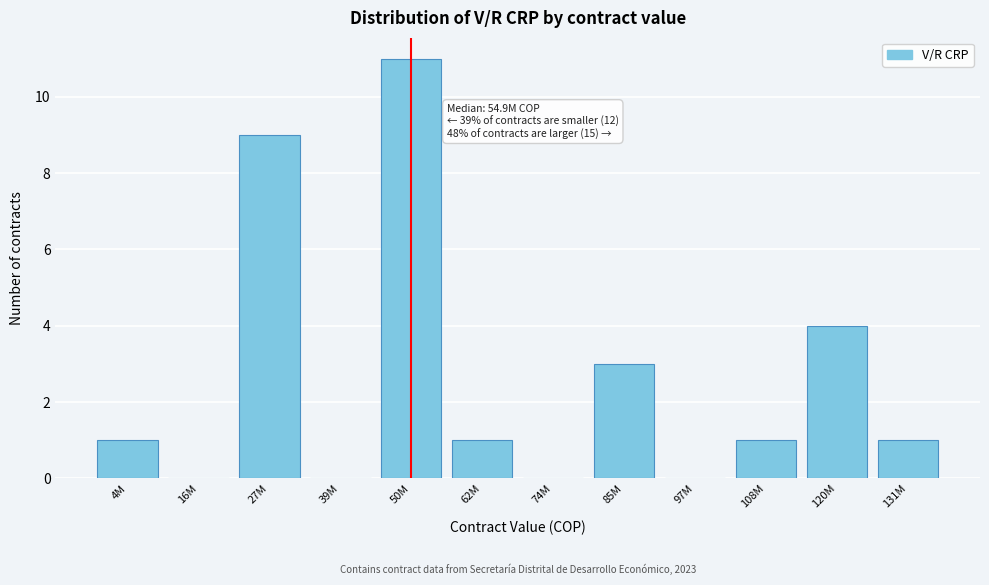

Reading right to left, extract all data points from this chart.

131M=1	120M=4	108M=1	97M=0	85M=3	74M=0	62M=1	50M=11	39M=0	27M=9	16M=0	4M=1